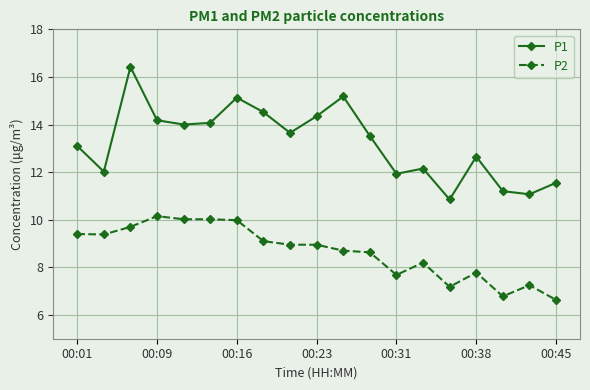

Is this an area chart (filled region under the line)?

No